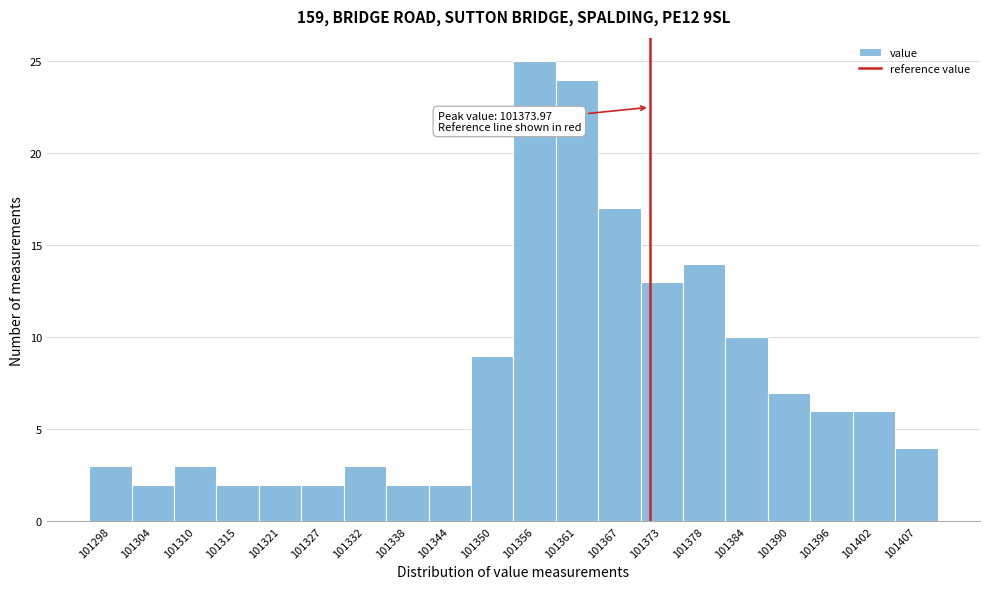

Reading left to right, list all the values displayed in this chart.

3	2	3	2	2	2	3	2	2	9	25	24	17	13	14	10	7	6	6	4